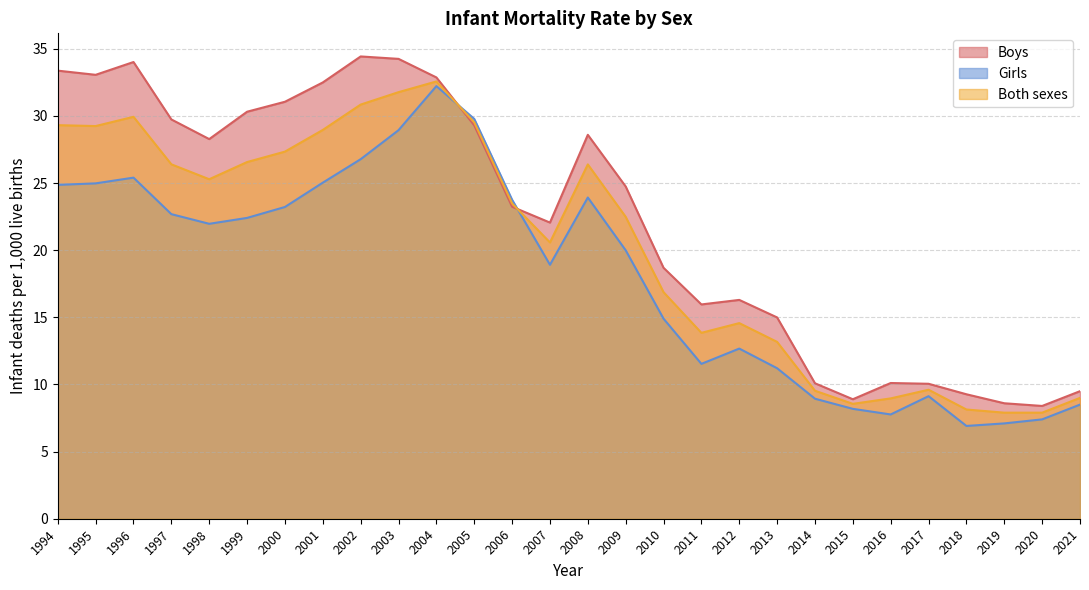

Reading left to right, transcribe all the data shown in this chart.

Boys: 1994=33.4	1995=33.1	1996=34.0	1997=29.7	1998=28.3	1999=30.3	2000=31.1	2001=32.5	2002=34.4	2003=34.3	2004=32.9	2005=29.3	2006=23.2	2007=22.1	2008=28.6	2009=24.7	2010=18.7	2011=16.0	2012=16.3	2013=15.0	2014=10.1	2015=8.9	2016=10.1	2017=10.1	2018=9.3	2019=8.6	2020=8.4	2021=9.5
Girls: 1994=24.9	1995=25.0	1996=25.4	1997=22.7	1998=22.0	1999=22.4	2000=23.2	2001=25.0	2002=26.8	2003=28.9	2004=32.2	2005=29.8	2006=23.8	2007=18.9	2008=23.9	2009=20.0	2010=14.9	2011=11.5	2012=12.7	2013=11.2	2014=8.9	2015=8.2	2016=7.8	2017=9.1	2018=6.9	2019=7.1	2020=7.4	2021=8.5
Both sexes: 1994=29.3	1995=29.2	1996=29.9	1997=26.4	1998=25.3	1999=26.6	2000=27.3	2001=29.0	2002=30.8	2003=31.8	2004=32.6	2005=29.5	2006=23.5	2007=20.6	2008=26.4	2009=22.5	2010=16.9	2011=13.8	2012=14.6	2013=13.2	2014=9.5	2015=8.6	2016=9.0	2017=9.6	2018=8.1	2019=7.9	2020=7.9	2021=9.0